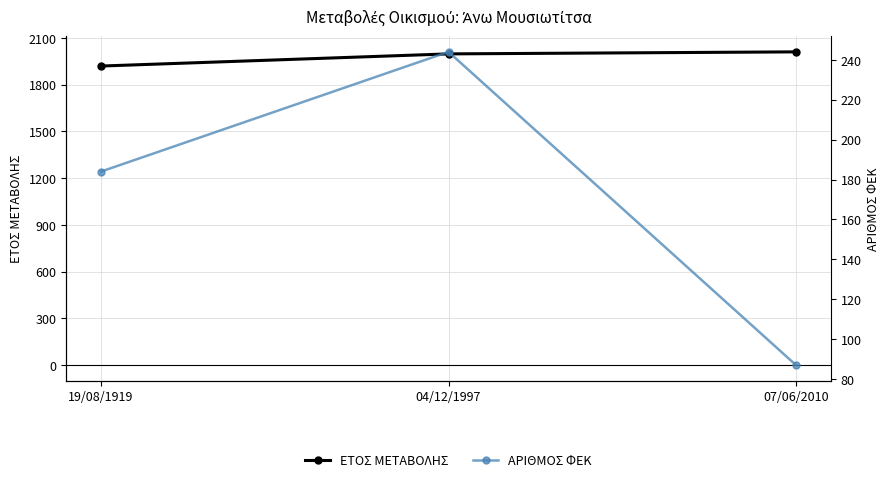

How many data points in ΕΤΟΣ ΜΕΤΑΒΟΛΗΣ are above 1997?

1